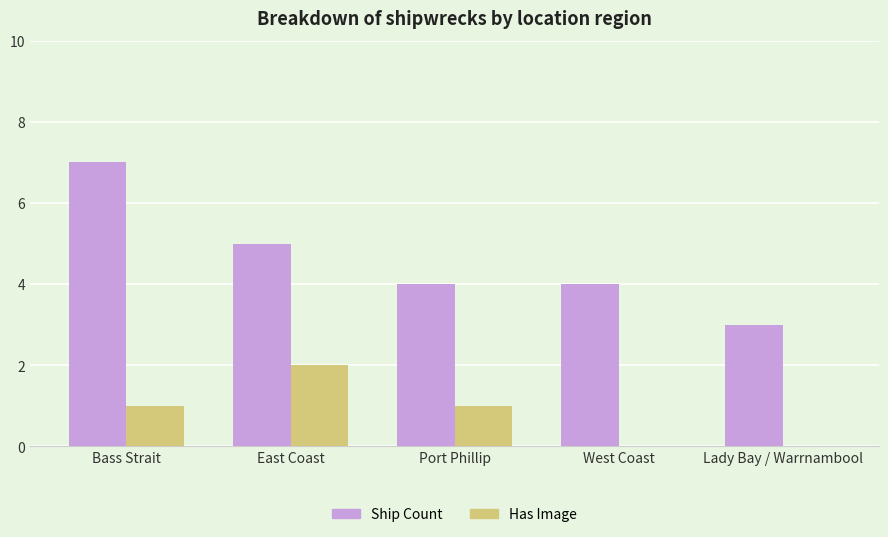

True or false: Ship Count has a value of 6 at Port Phillip.

False